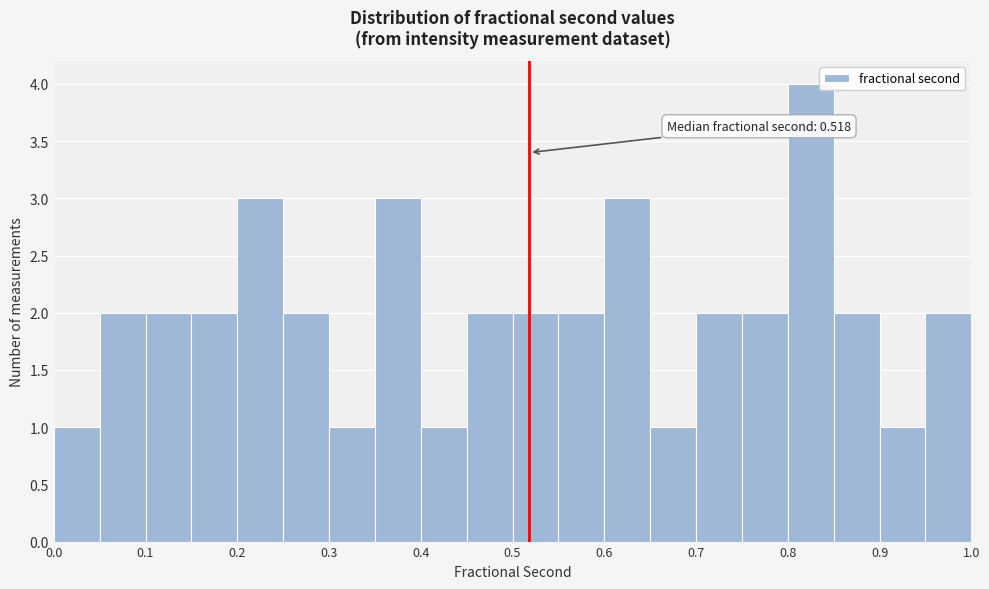

Over which range of the x-axis is the bar tallest?

0.80 to 0.85